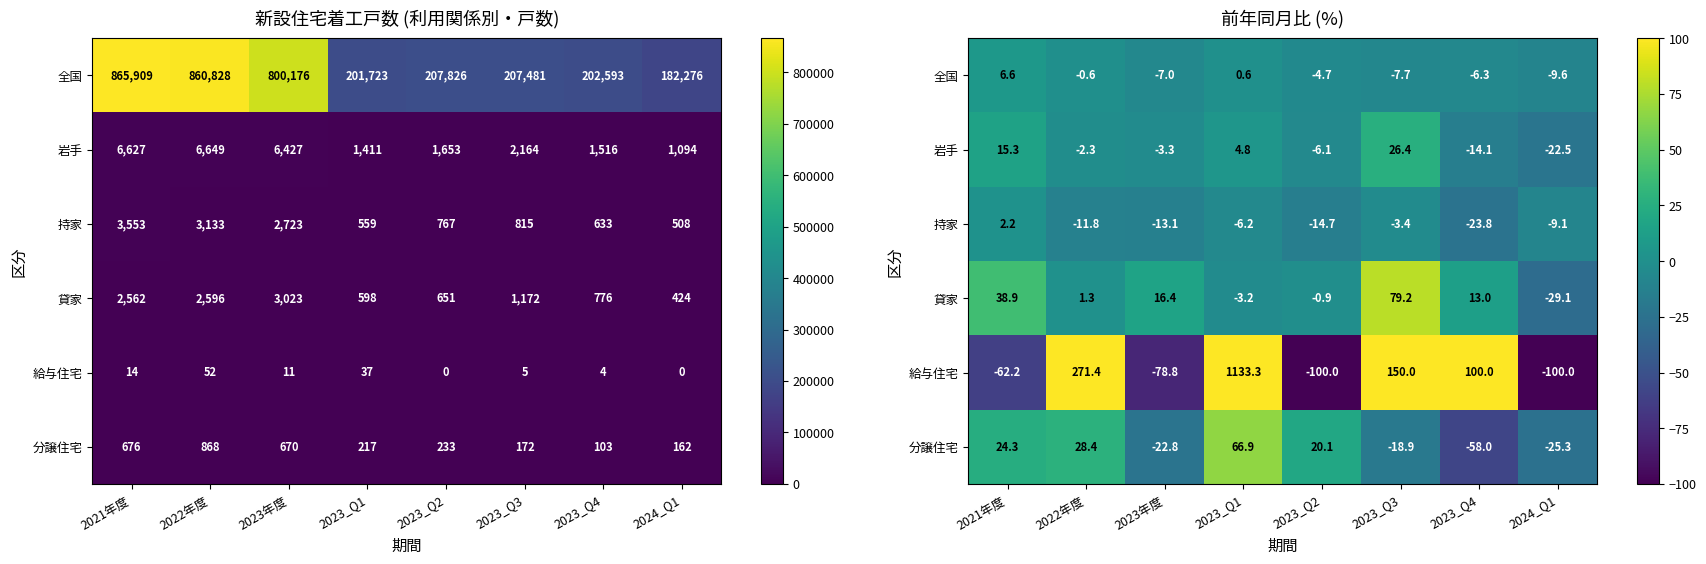

The 給与住宅 series shows 65.5 at 2023_Q1. True or false?

False